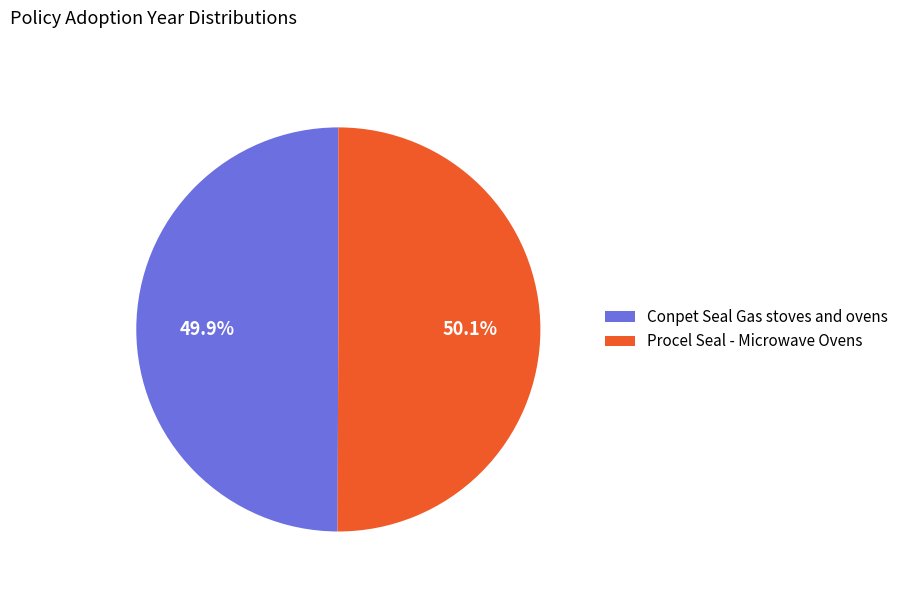

Is it true that Conpet Seal Gas stoves and ovens is 50% of the pie?

True